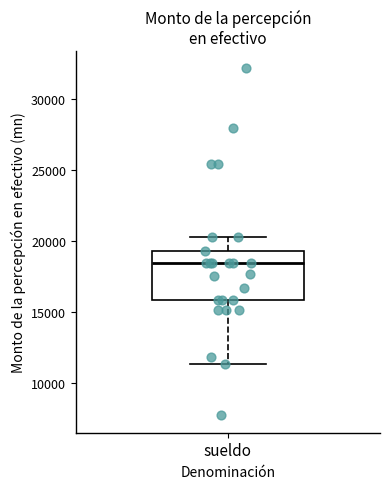

Transcribe this box plot: give where the median line is, the range the box spans, and where the two whiskers end, as read against the y-axis. The values are not printed on the chart, so give them approximately, as read against the axis.

median 18500, box 16000 to 19500, whiskers 11500 to 20500